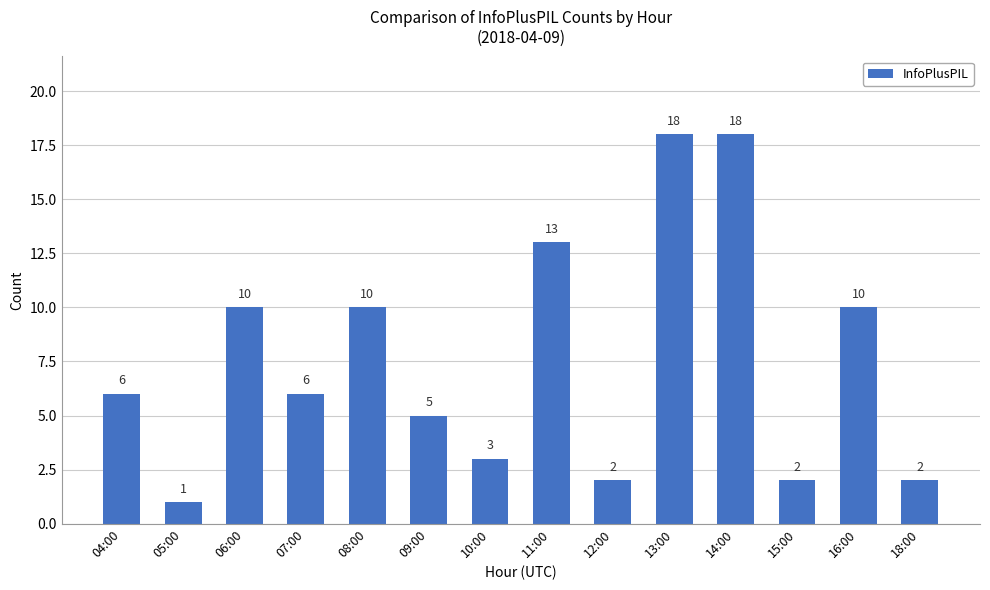

Which label corresponds to the smallest value in the chart?

05:00